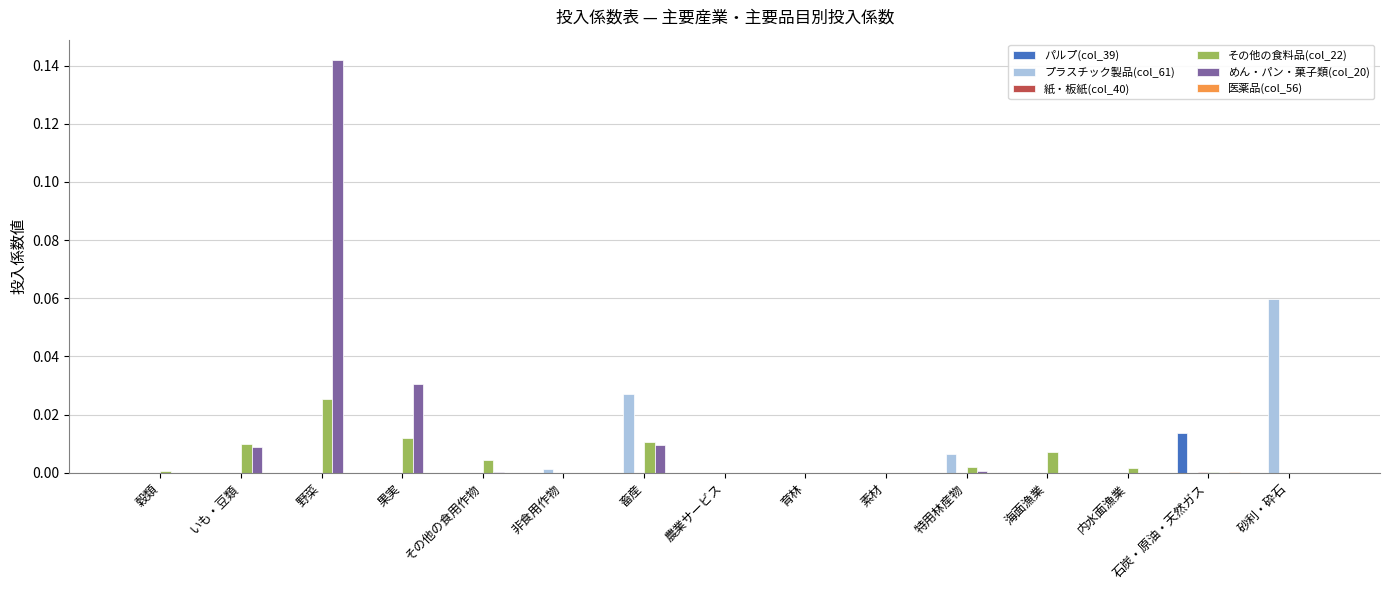

Is it true that めん・パン・菓子類(col_20) equals 0.0 at 石炭・原油・天然ガス?

True